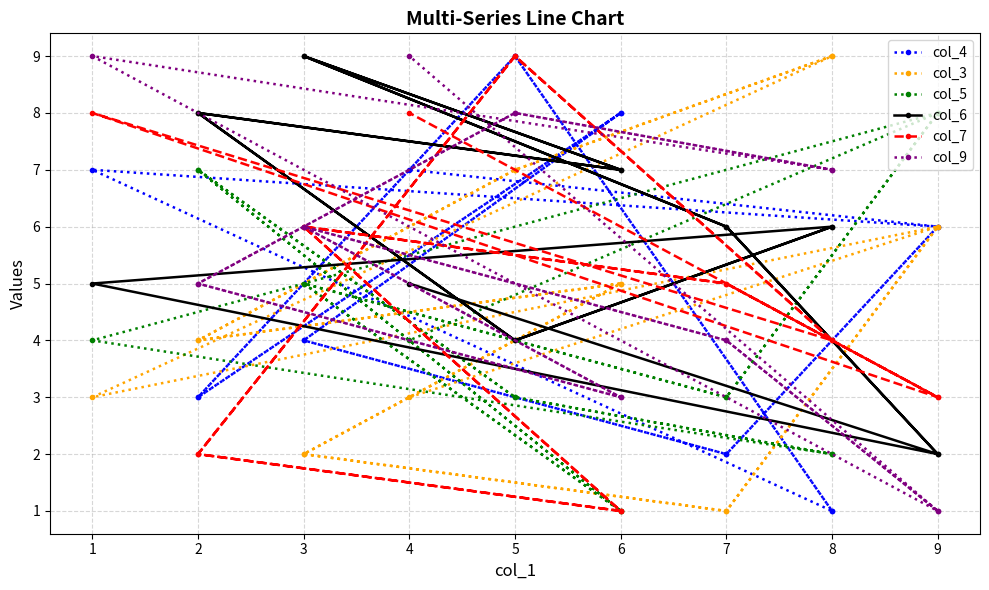

Which series changed the most between 8 and 6?

col_4